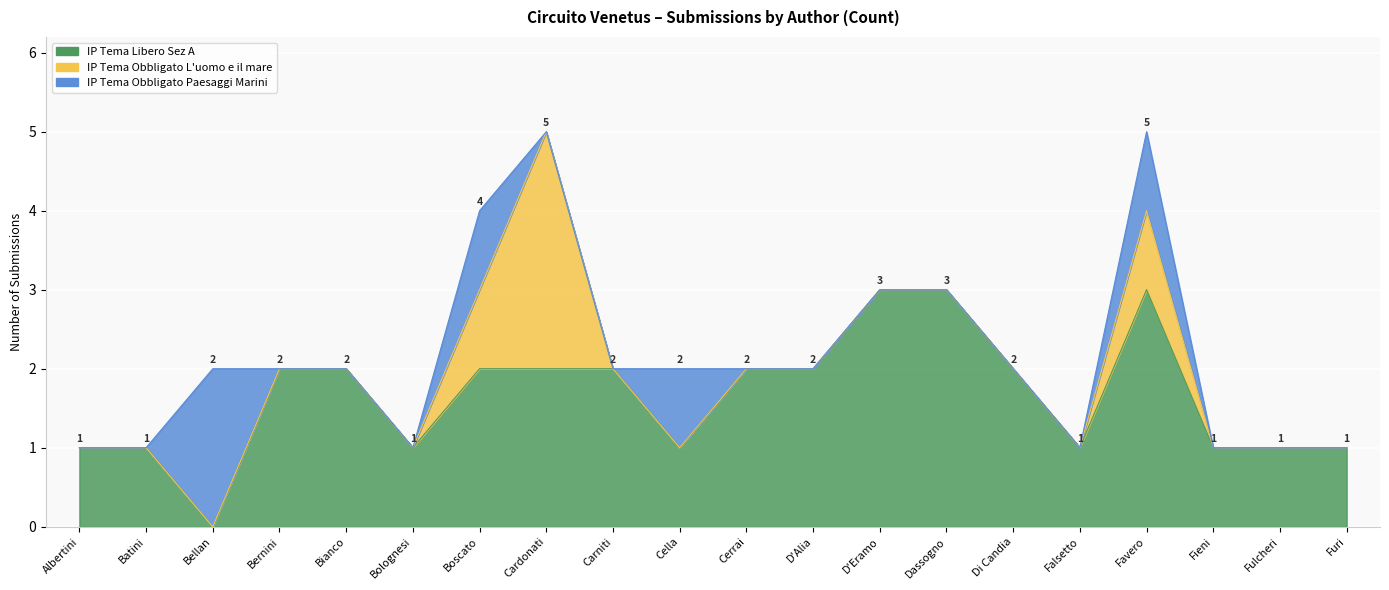

What is the difference between the highest and lowest values at Bolognesi?

1